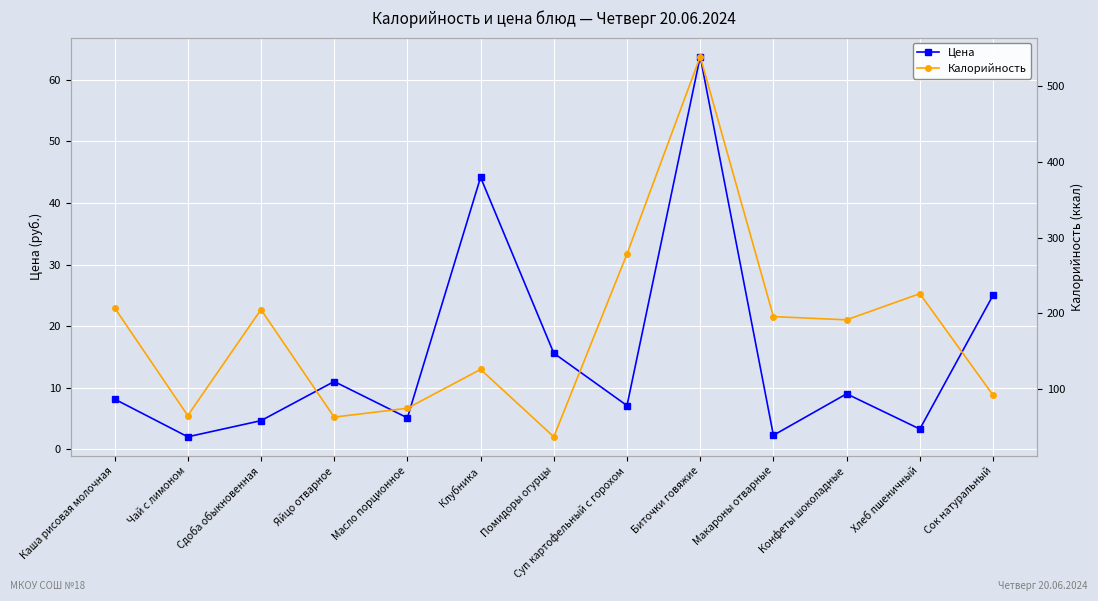

True or false: Калорийность and Цена intersect in this chart.

False